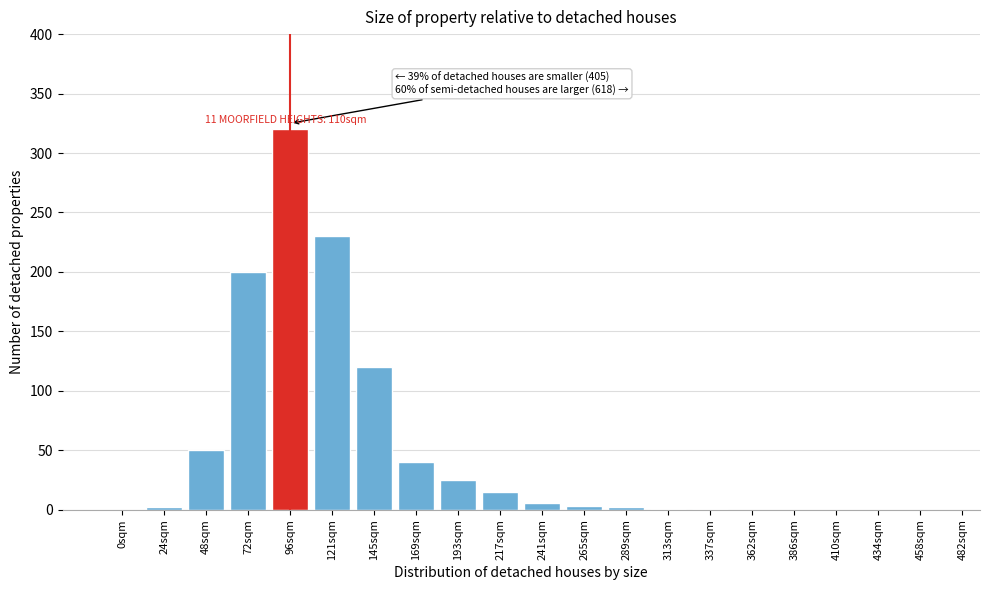

What is the sum of all values?

1015